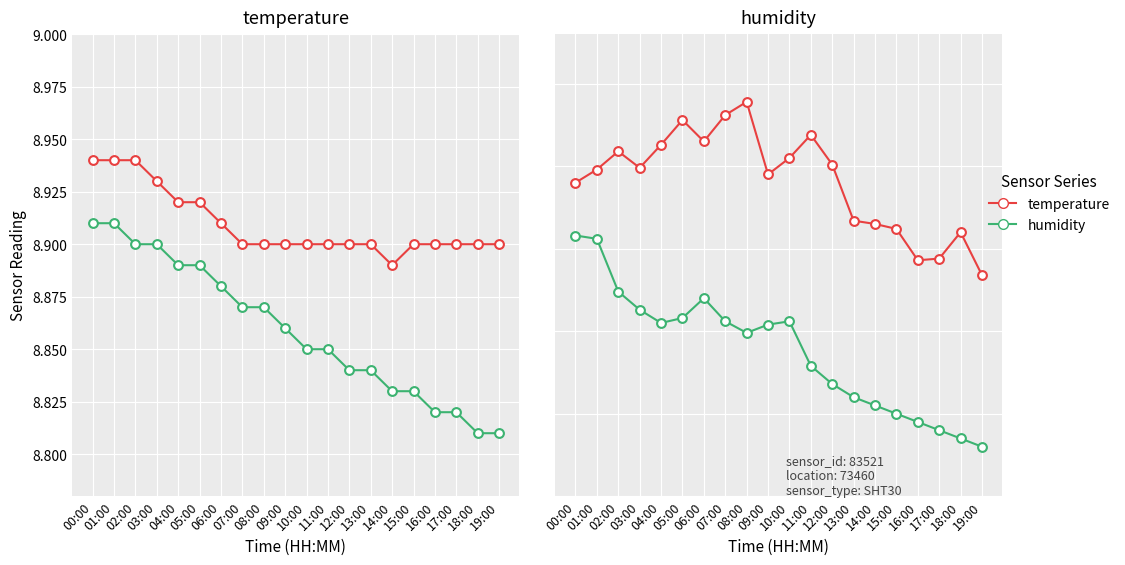

Which series reaches the minimum Y coordinate?

temp_smooth